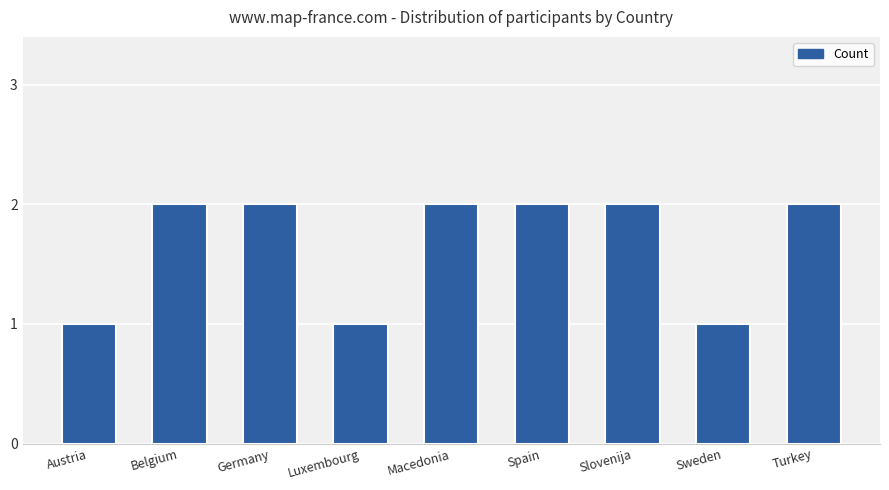

The chart shows a value of 1 at Belgium. True or false?

False